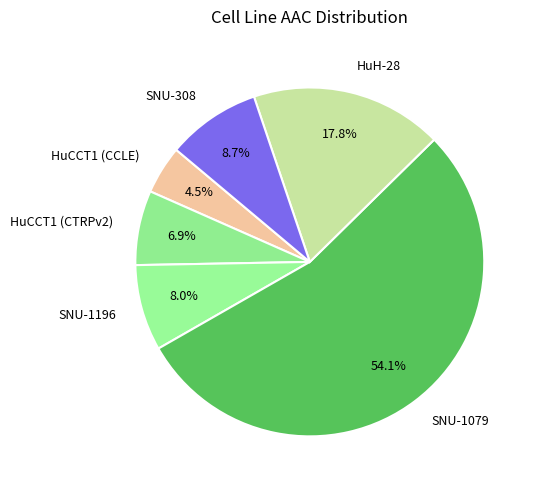

Is it true that SNU-1079 is 68% of the pie?

False